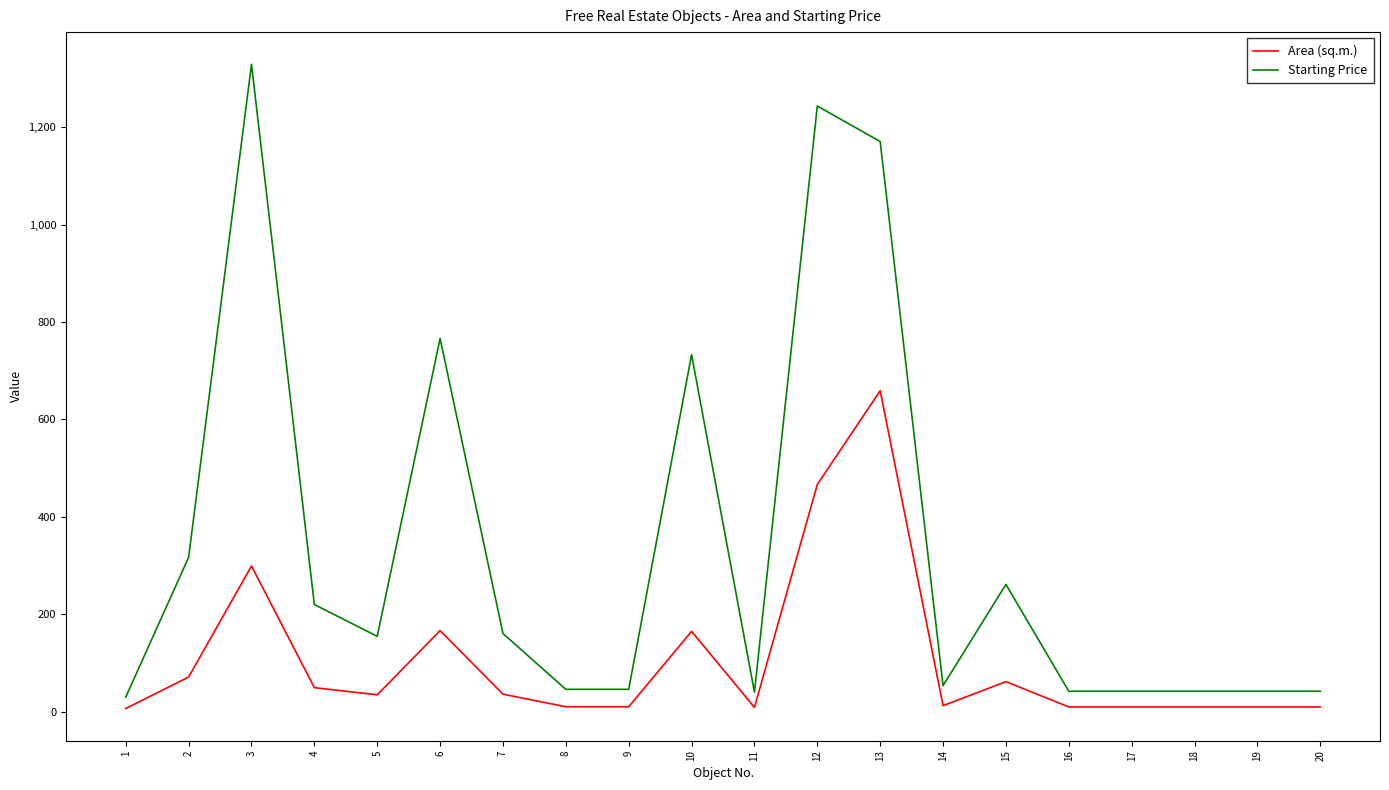

What is the highest value of the Area (sq.m.) series?

659.0